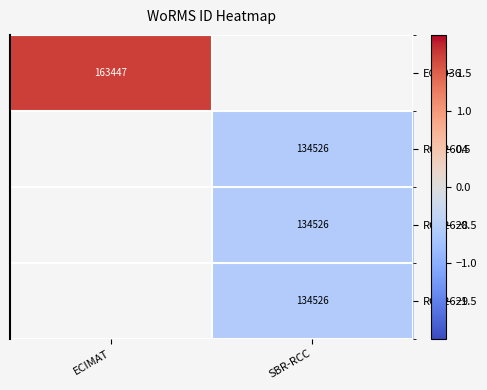

Is it true that RCC2628 equals -0.9 at SBR-RCC?

False